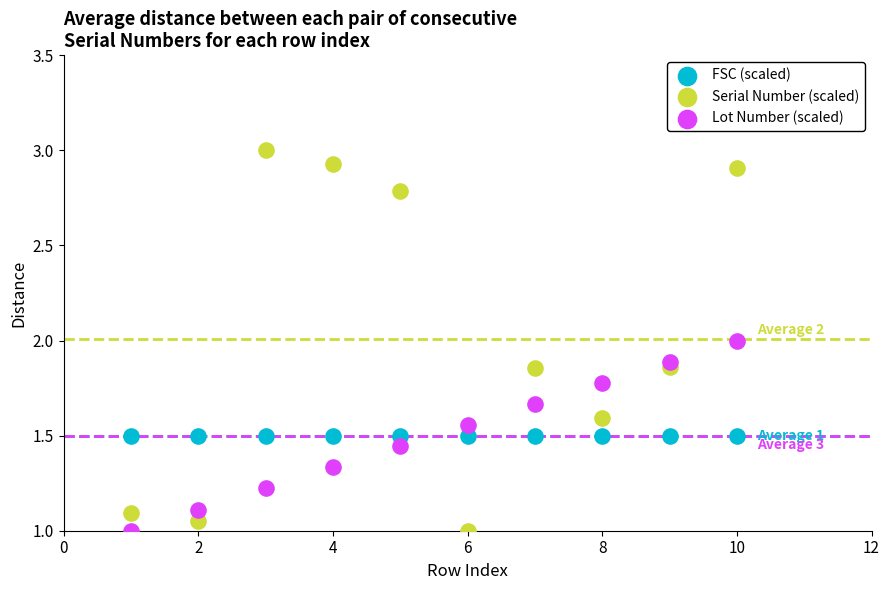

Which series contains the highest Y value?

Serial Number (scaled)